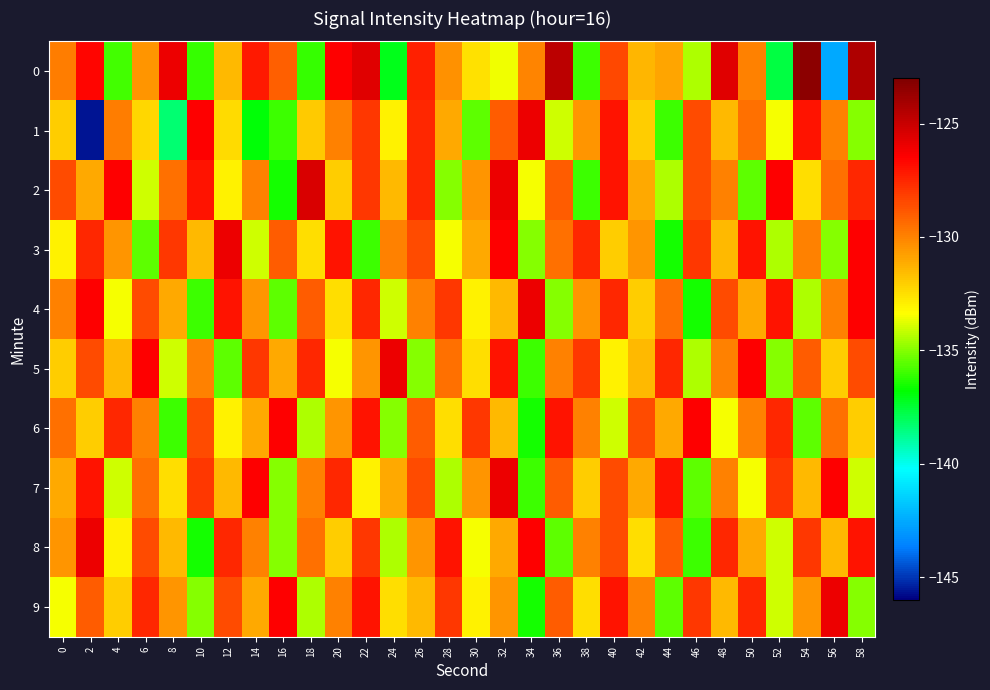

What is the total value across all series at 36?

-1302.7